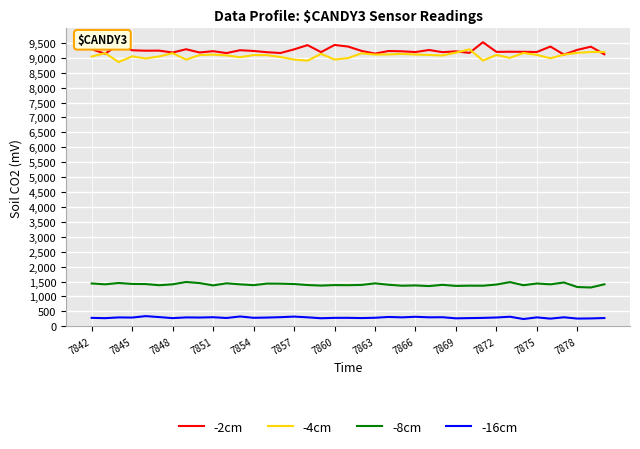

True or false: -16cm and -2cm cross at least once.

False